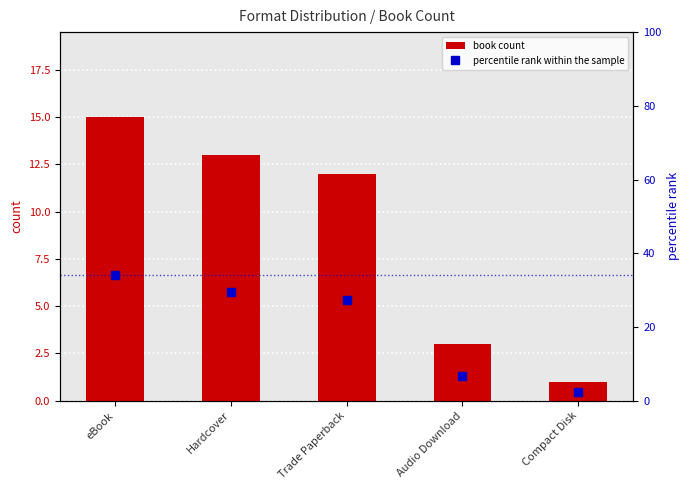

What is the approximate value of book count at Audio Download?

3